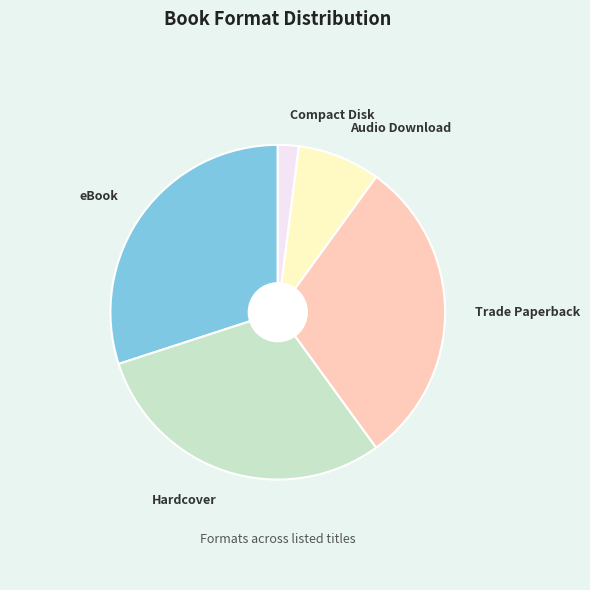

What is the smallest slice in the pie chart?

Compact Disk